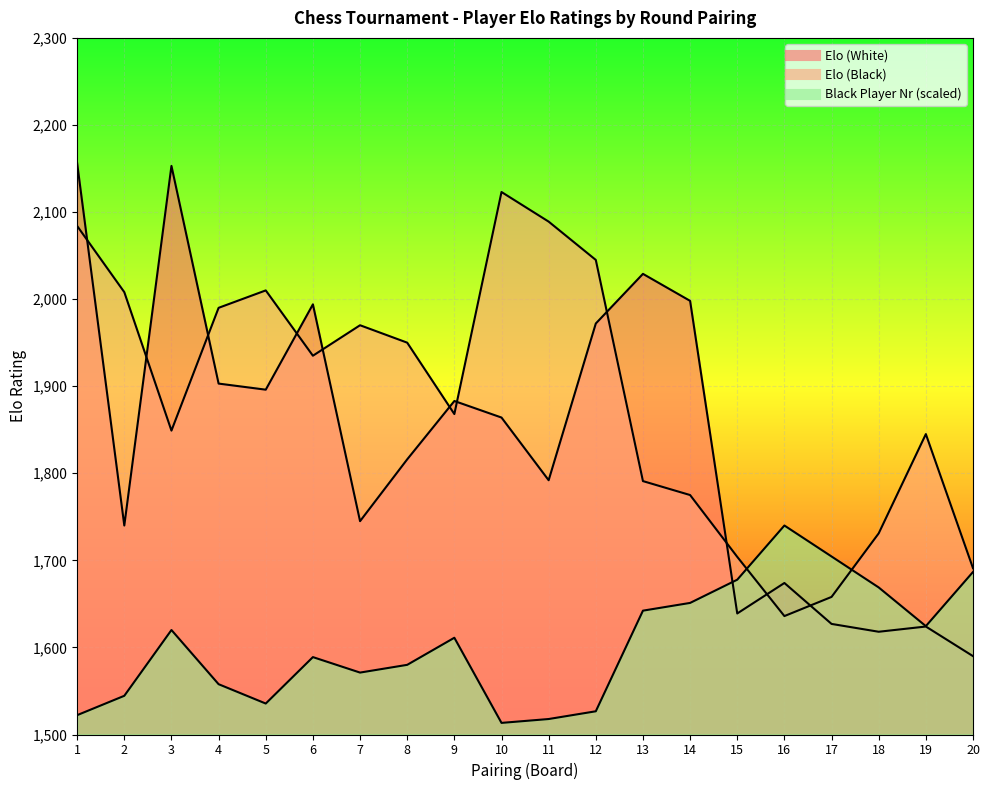

Does the chart display data point markers on the line(s)?

No